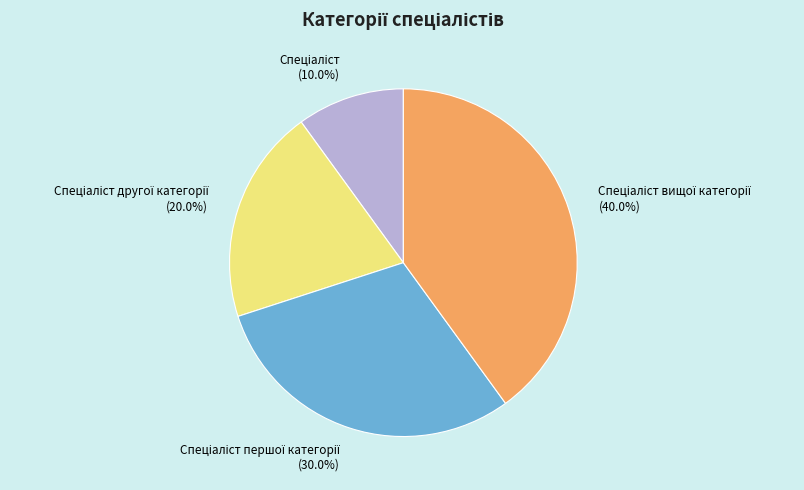

Is there a majority slice in this chart?

No